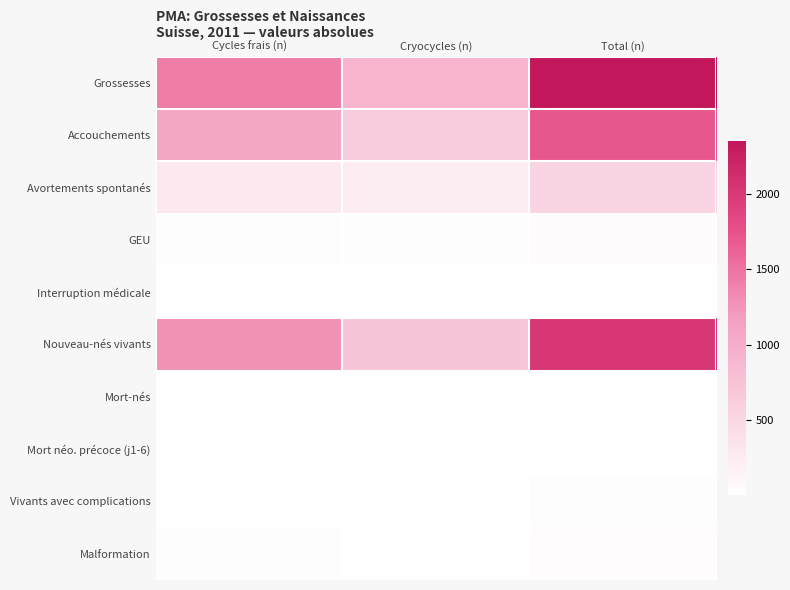

Which series has the largest range (max minus min)?

Grossesses